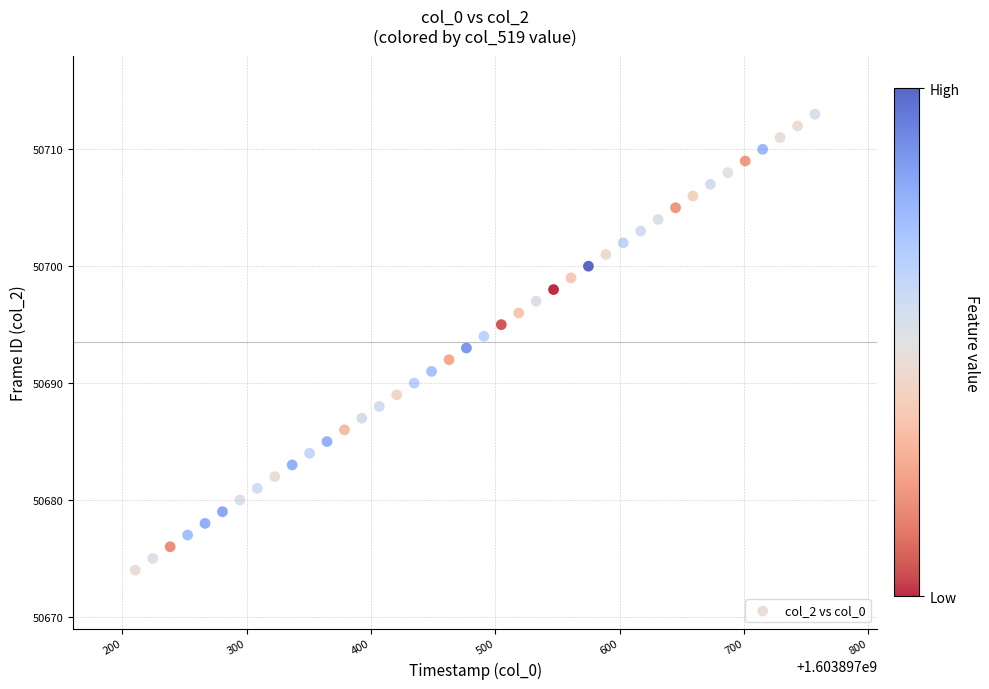

What is the range of Y values (max minus min)?

39